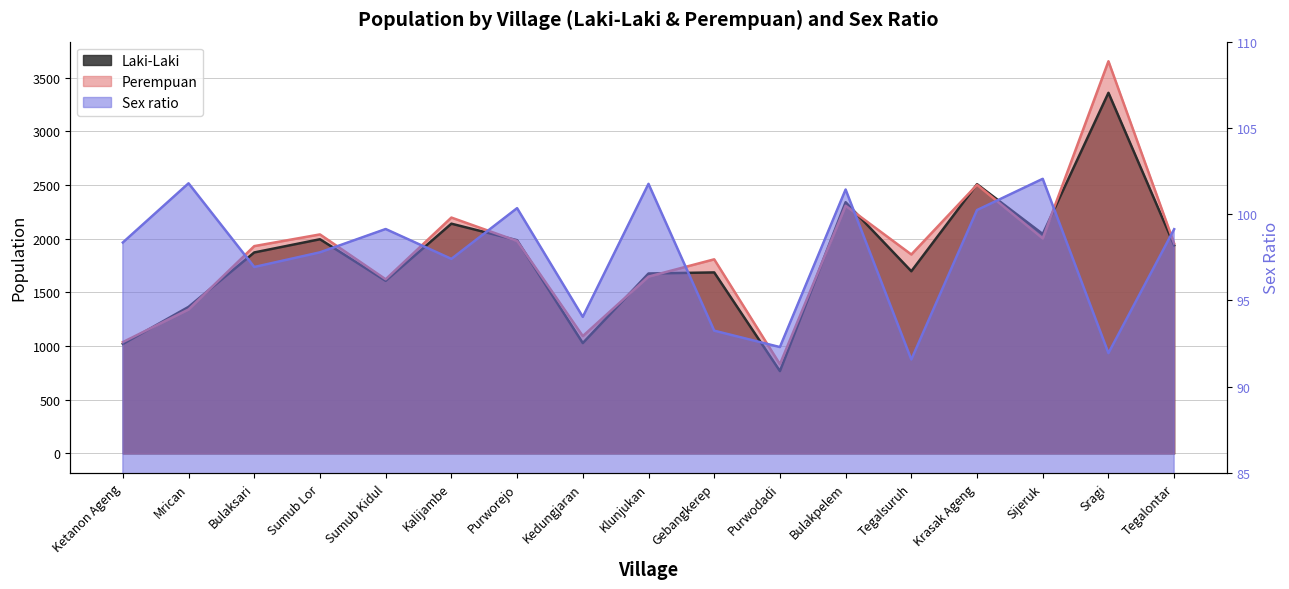

True or false: Laki-Laki and Sex ratio cross at least once.

False